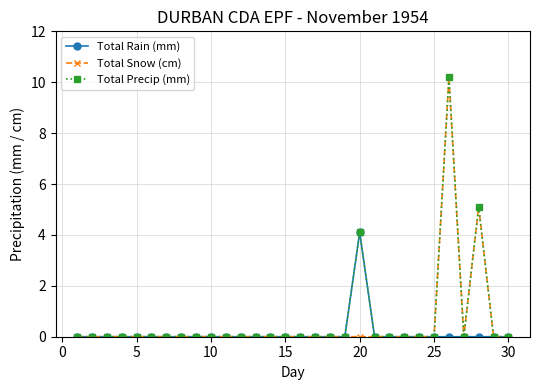

What is the greatest value displayed?

10.2